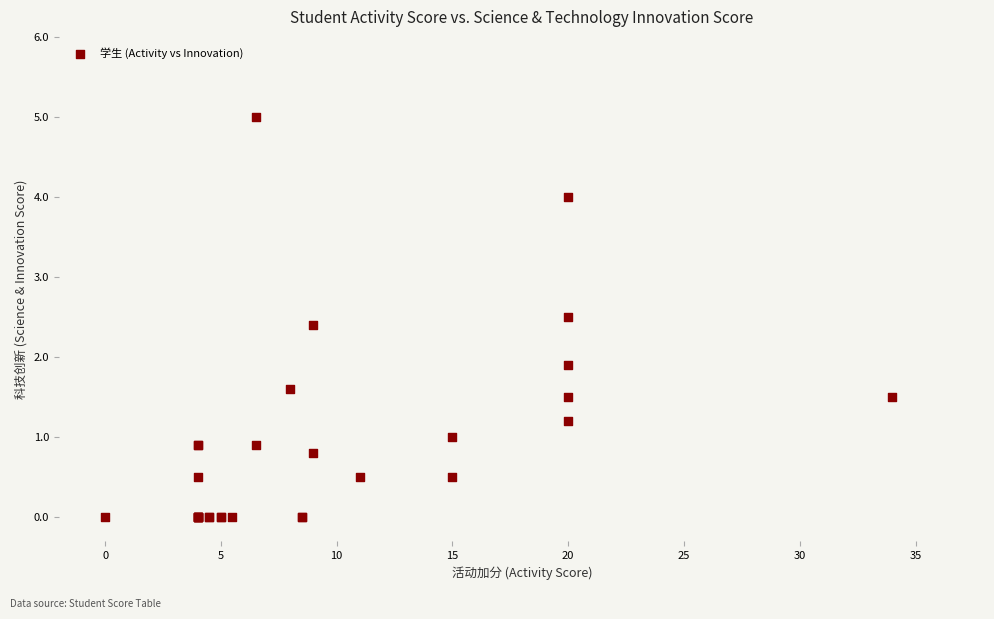

What Y value in the scatter plot is closest to 2?

1.9